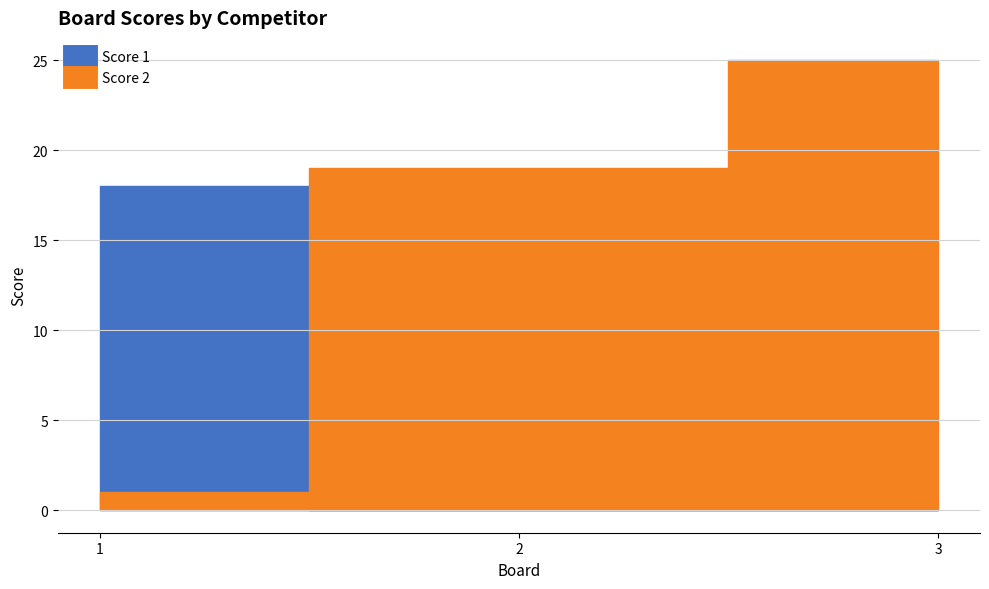

What is the difference between the Score 1 values at 3 and 1?

18